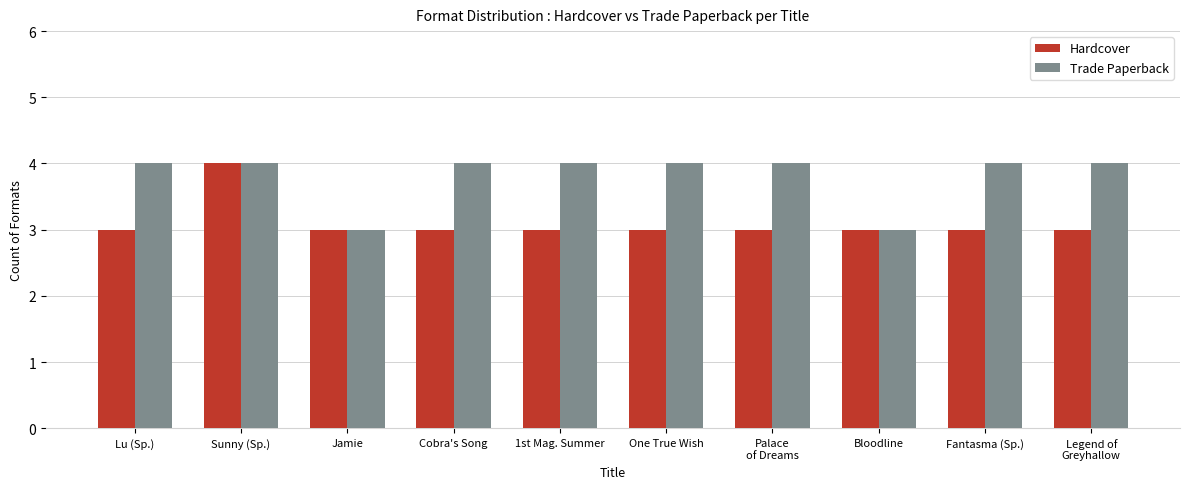

What is the highest value of the Trade Paperback series?

4